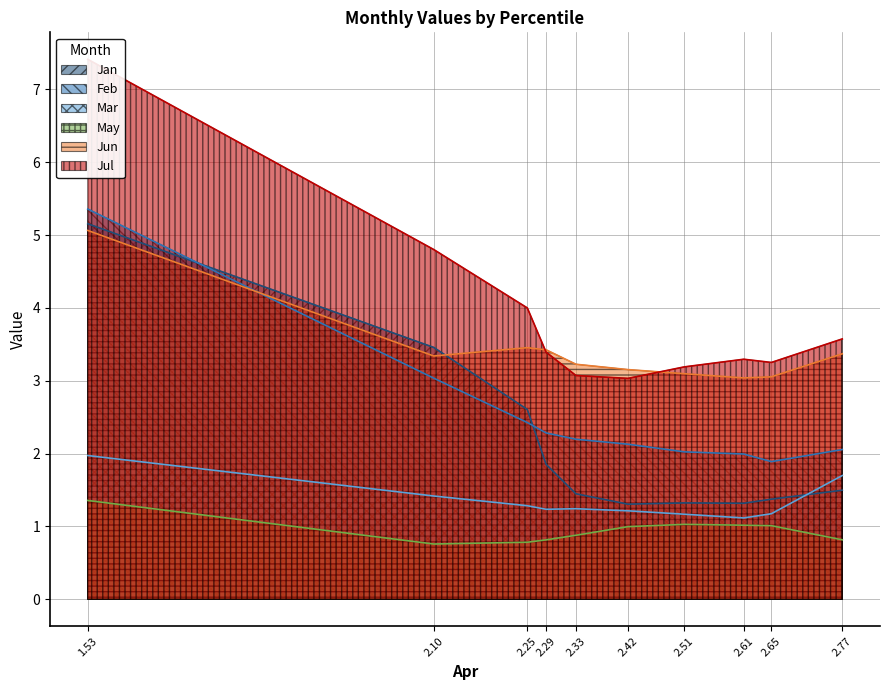

Is it true that Jun equals 0.7 at 2.61?

False